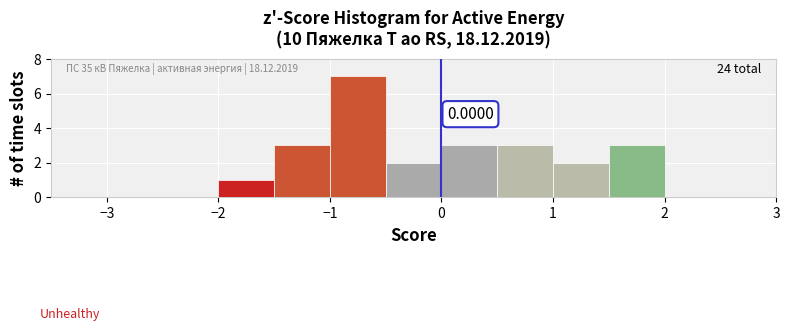

Over which range of the x-axis is the bar tallest?

-1.0 to -0.5